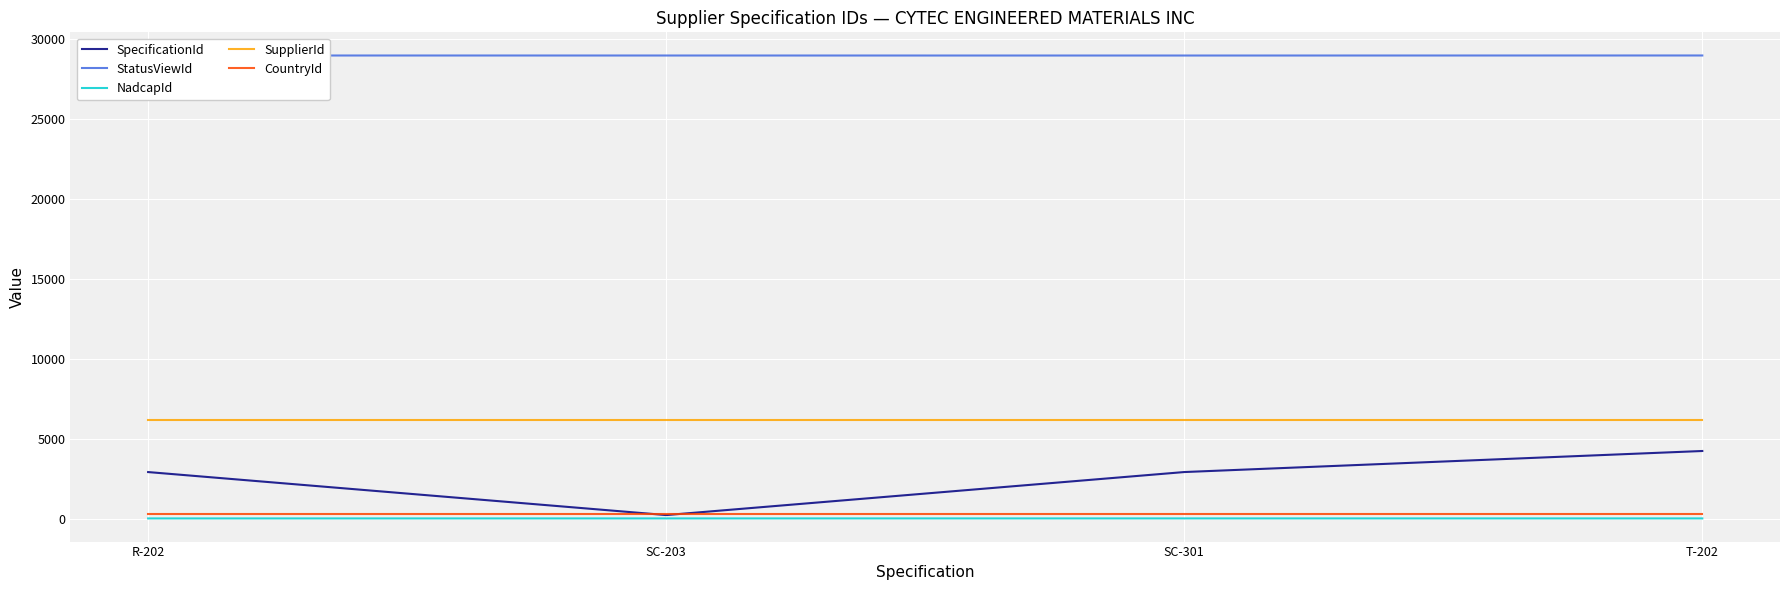

What is the smallest value displayed?

5